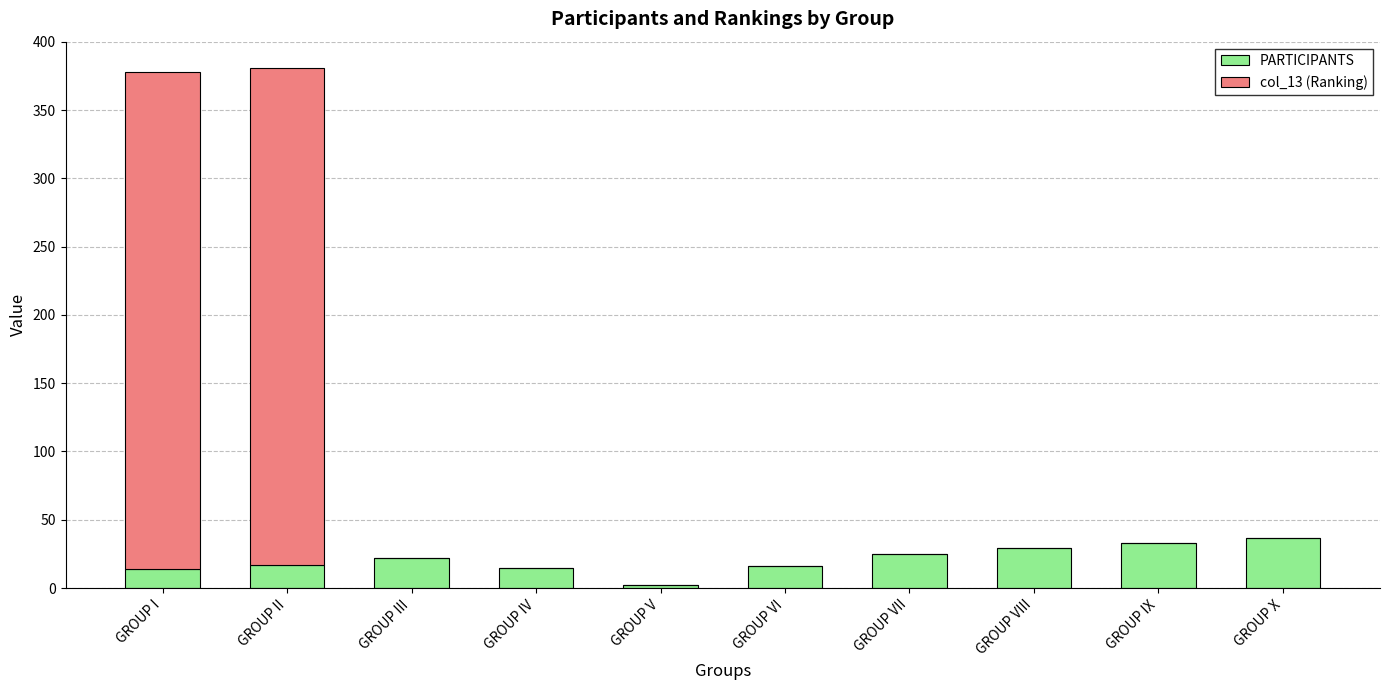

What is the maximum value for PARTICIPANTS?

37